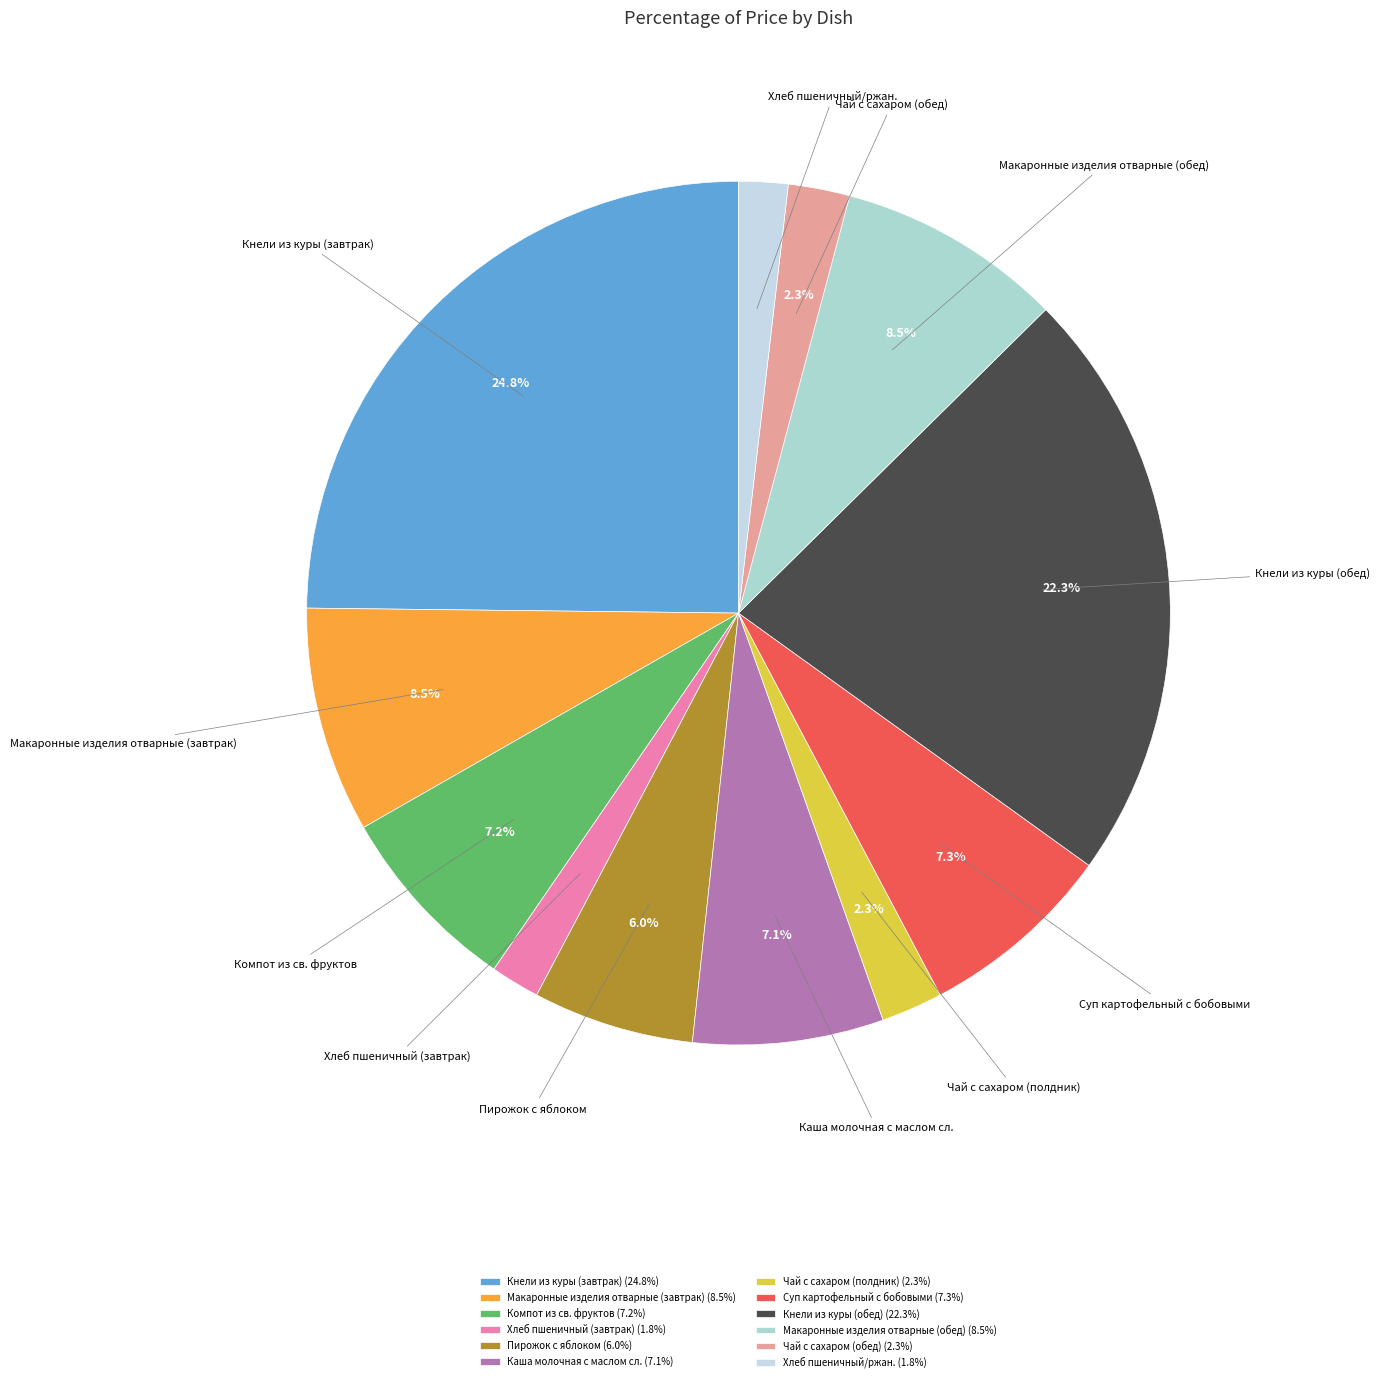

How many segments does this pie chart have?

12